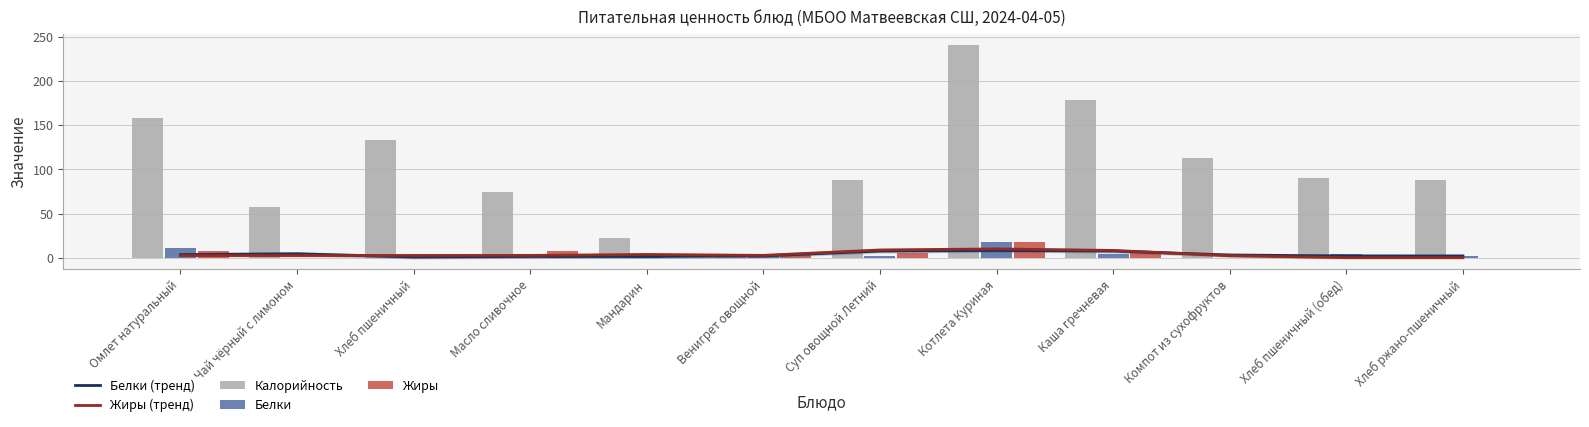

How many groups of bars are there?

12